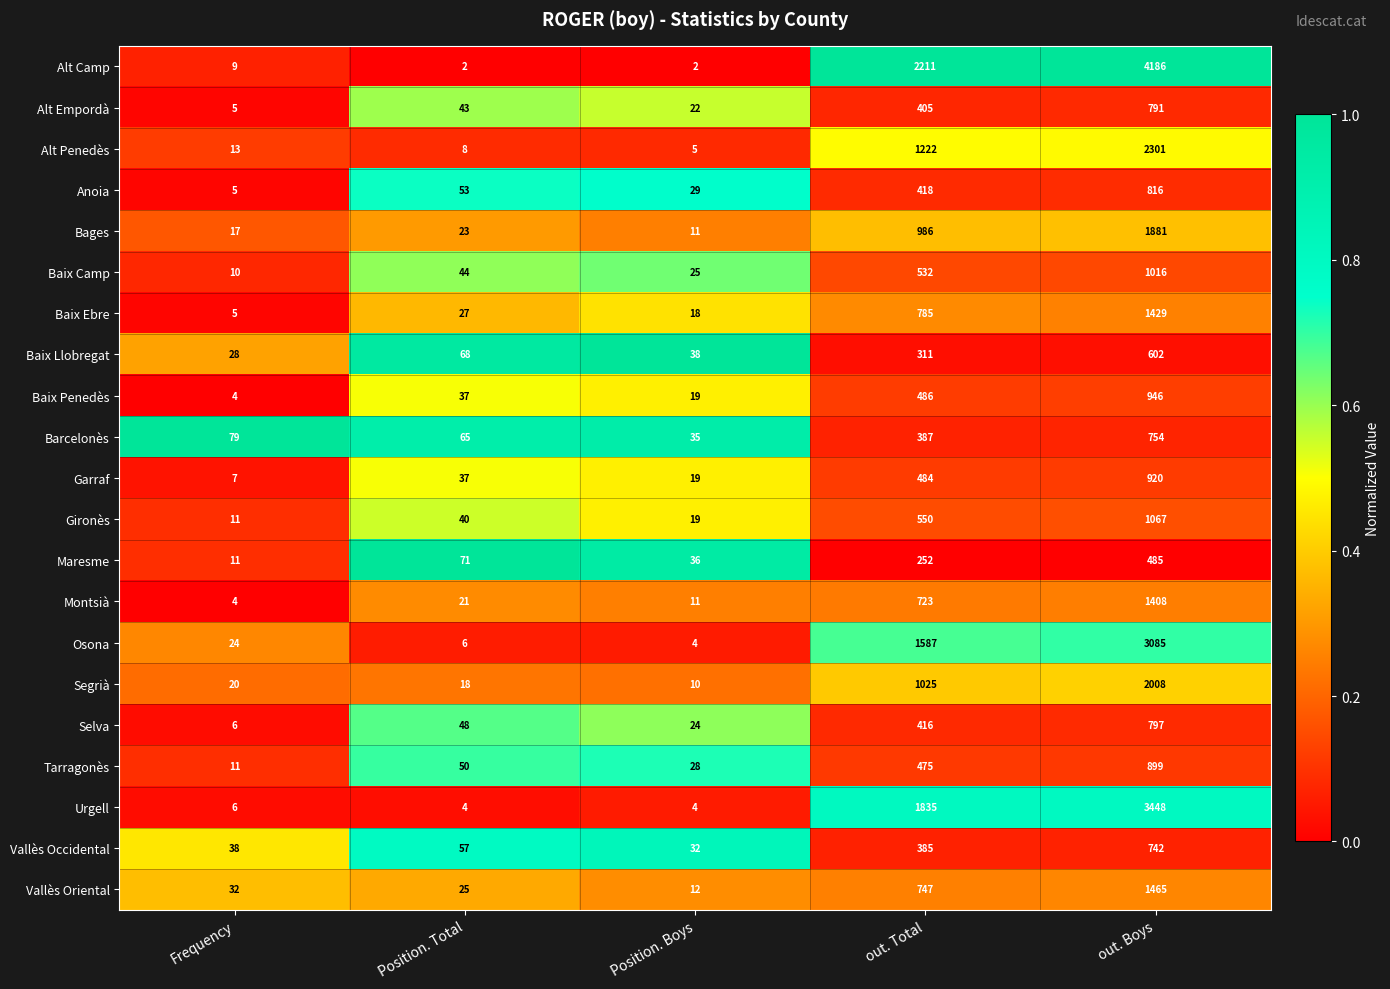

Which category has the highest value across all series?

out. Boys